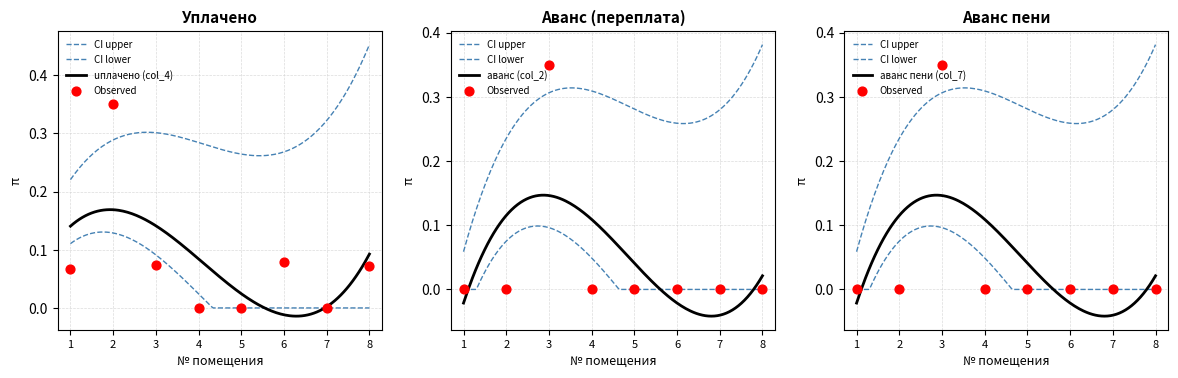

At which category is the sum across all series the highest?

3